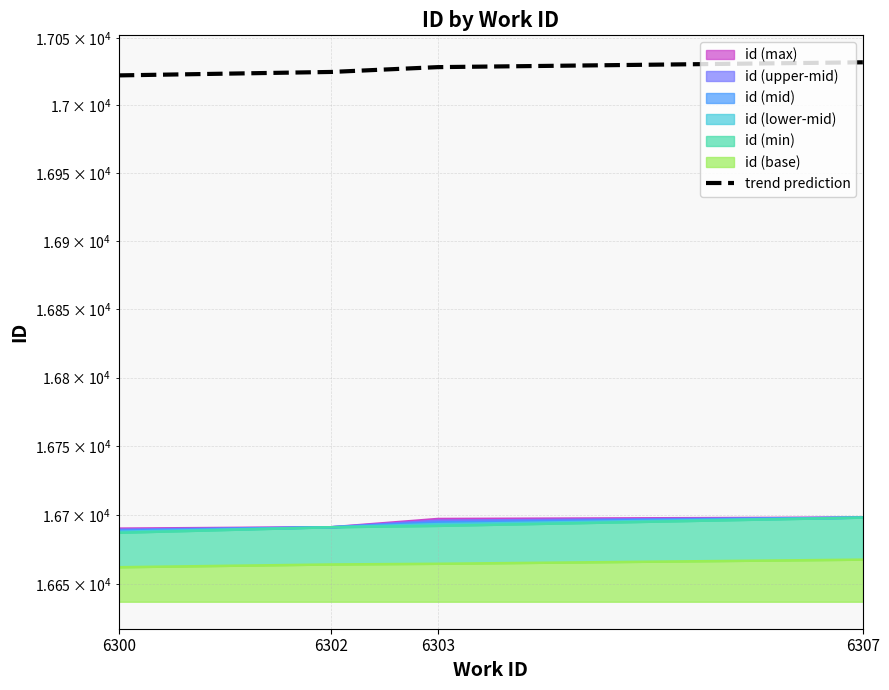

What is the smallest value displayed?

17022.3